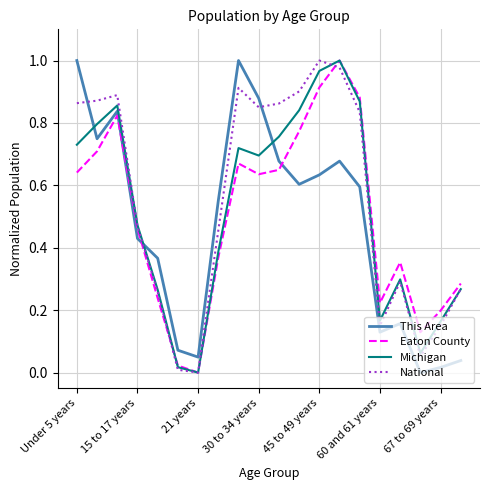

How many times do This Area and Eaton County cross each other?

3